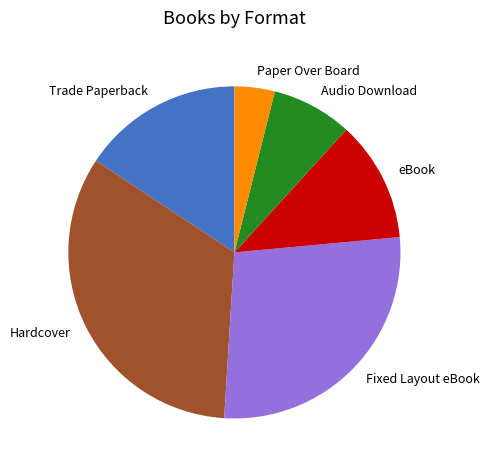

Combined, do Trade Paperback and Audio Download account for over 50%?

No